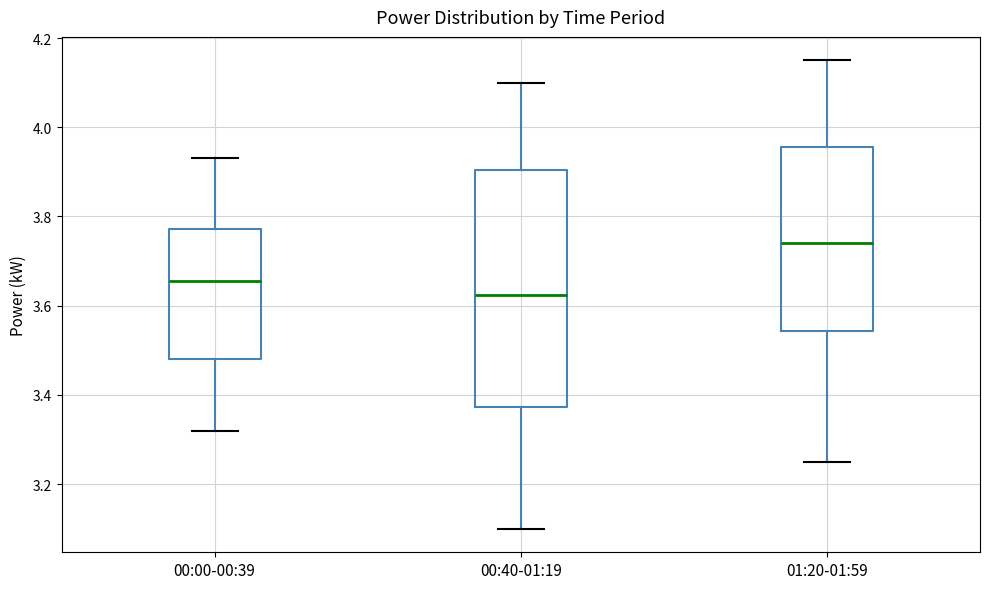

Which box is the tallest, from its lower edge to its upper edge?

00:40-01:19